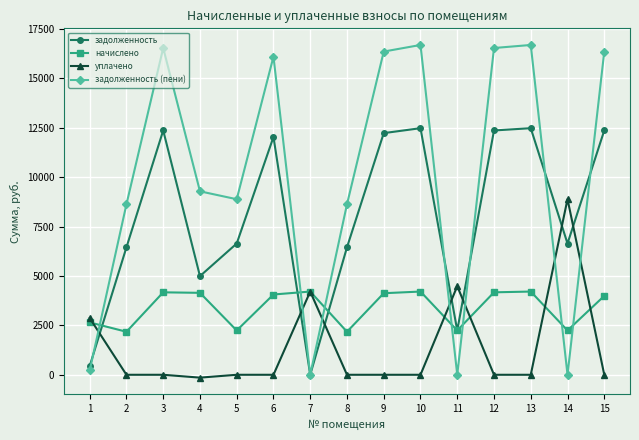

What is the greatest value displayed?

16692.0